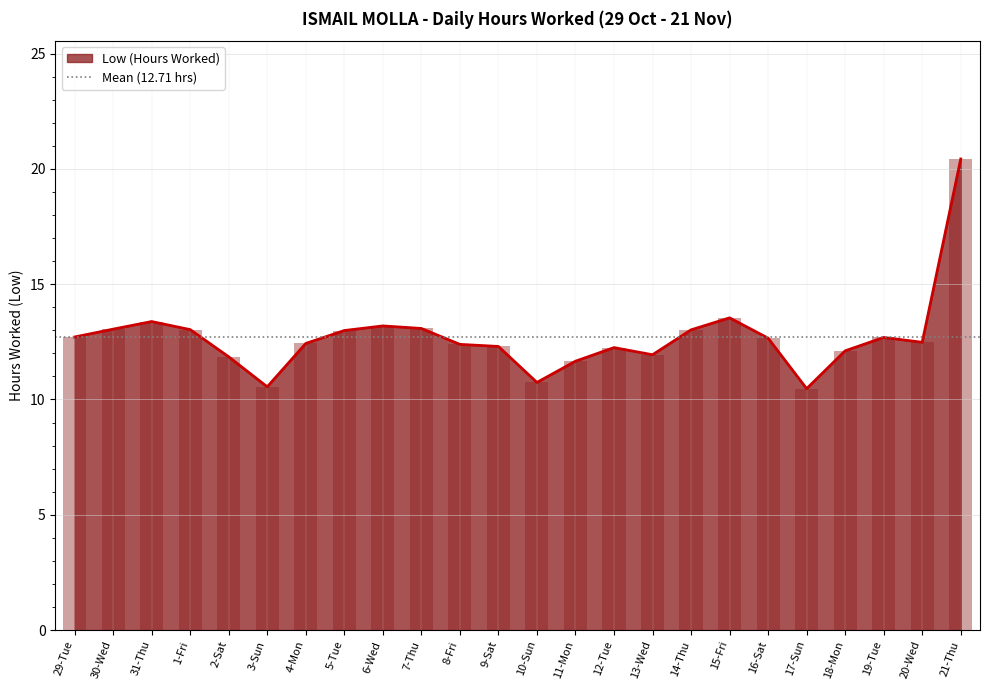

What is the minimum value shown in the chart?

10.5